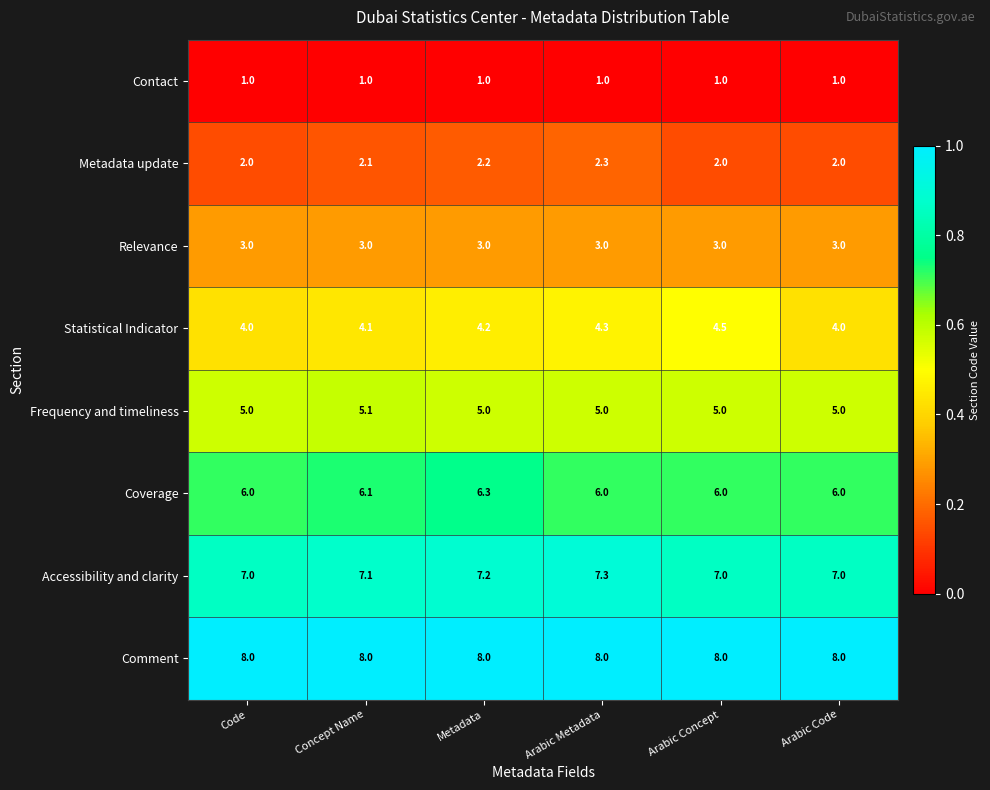

How many series are shown in this chart?

8